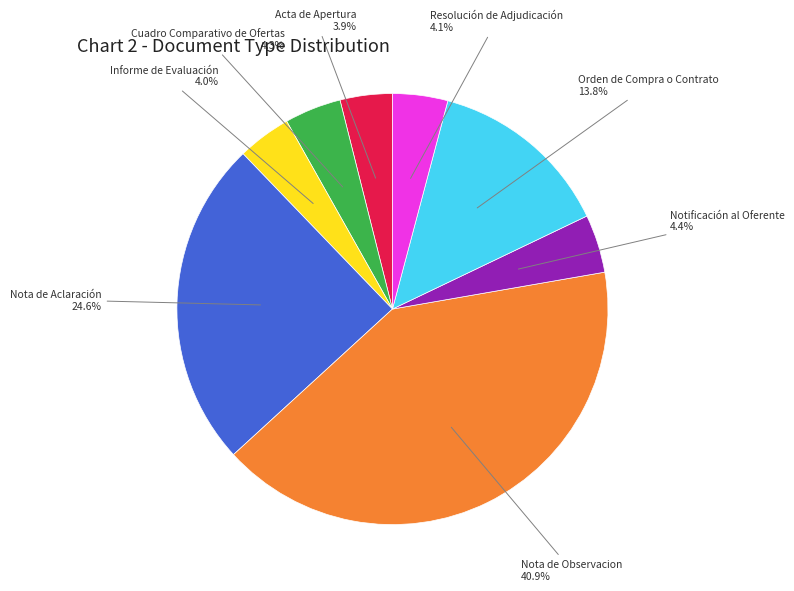

Is there any slice that represents more than half of the pie?

No